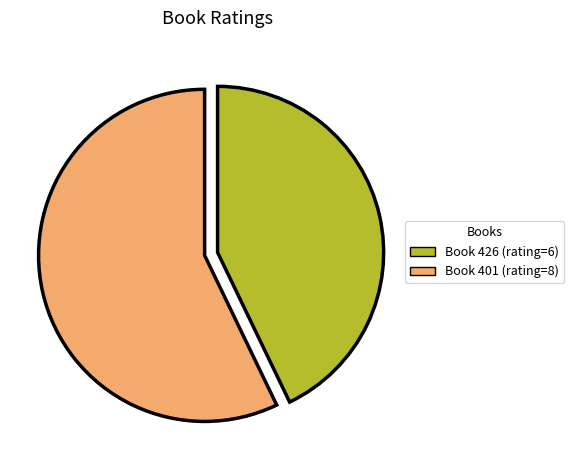

Is there a majority slice in this chart?

Yes